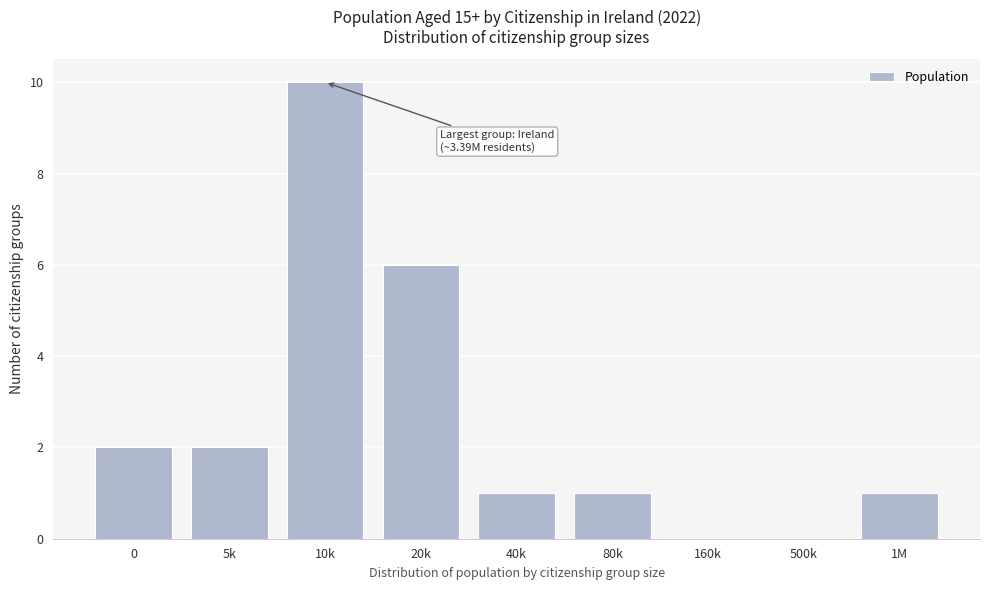

Reading left to right, extract all data points from this chart.

0=2	5k=2	10k=10	20k=6	40k=1	80k=1	160k=0	500k=0	1M=1